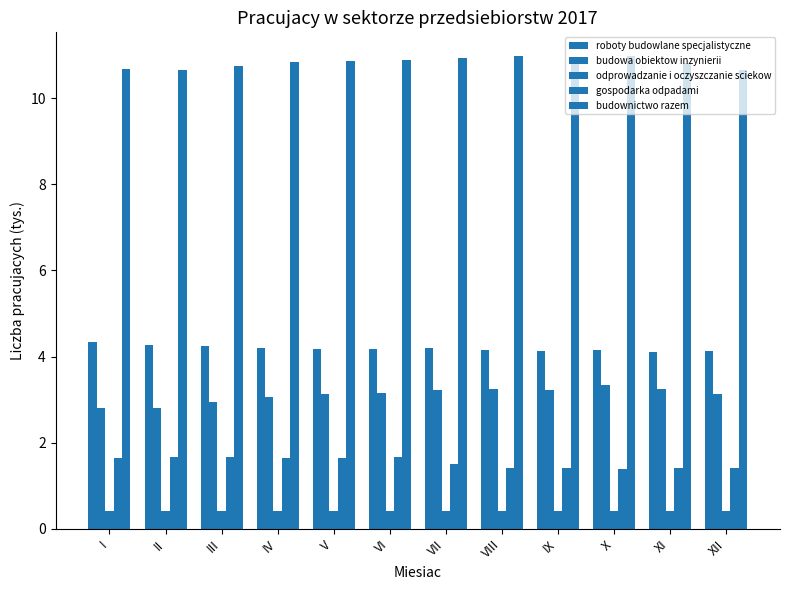

The value of gospodarka odpadami at II is 1.7. True or false?

True